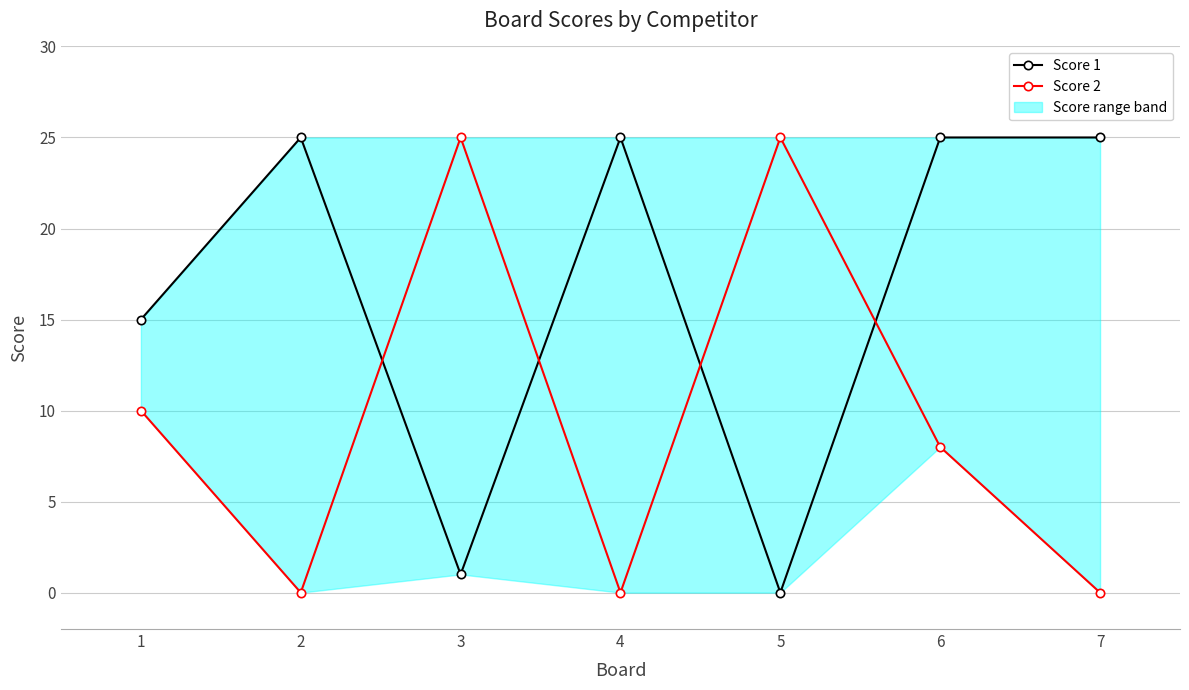

In Score 2, how many points are lower than both neighbors (excluding endpoints)?

2